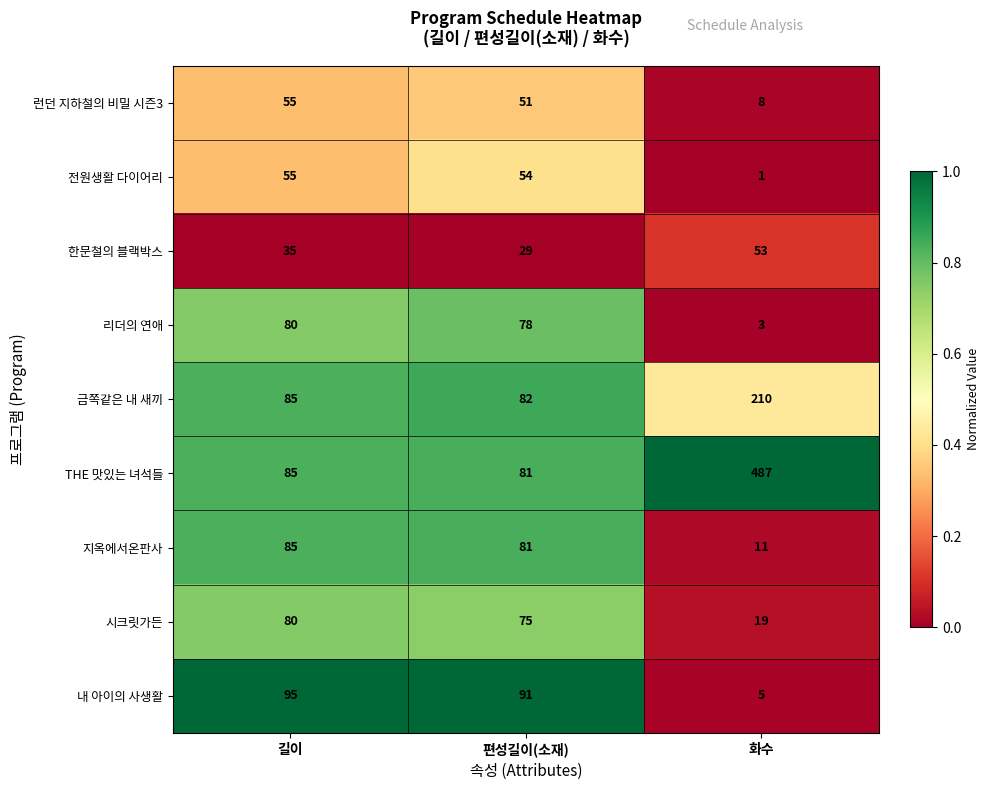

Reading left to right, extract all data points from this chart.

런던 지하철의 비밀 시즌3: 길이=55	편성길이(소재)=51	화수=8
전원생활 다이어리: 길이=55	편성길이(소재)=54	화수=1
한문철의 블랙박스: 길이=35	편성길이(소재)=29	화수=53
리더의 연애: 길이=80	편성길이(소재)=78	화수=3
금쪽같은 내 새끼: 길이=85	편성길이(소재)=82	화수=210
THE 맛있는 녀석들: 길이=85	편성길이(소재)=81	화수=487
지옥에서온판사: 길이=85	편성길이(소재)=81	화수=11
시크릿가든: 길이=80	편성길이(소재)=75	화수=19
내 아이의 사생활: 길이=95	편성길이(소재)=91	화수=5